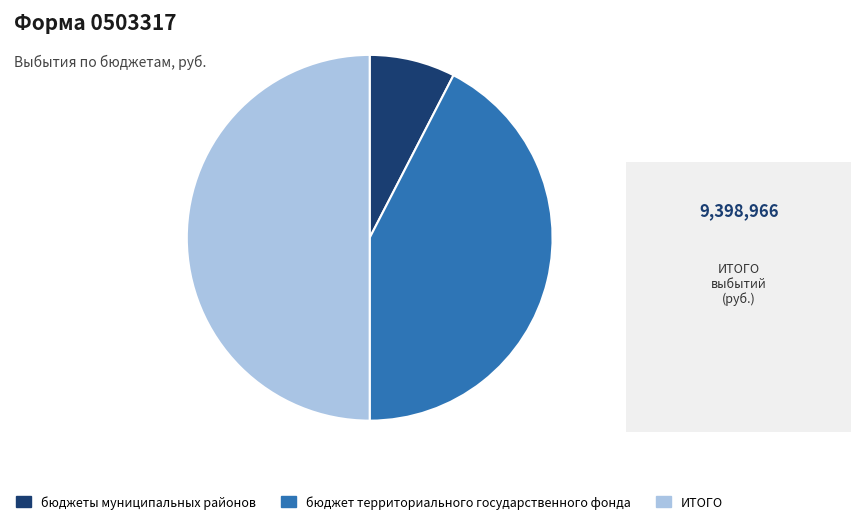

Rank the categories by value from highest to lowest.

ИТОГО, бюджет территориального государственного фонда, бюджеты муниципальных районов